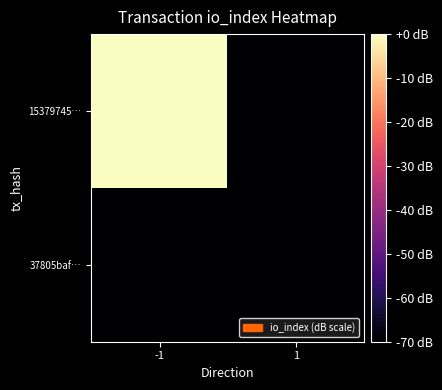

What is the total value across all series at 1?

-140